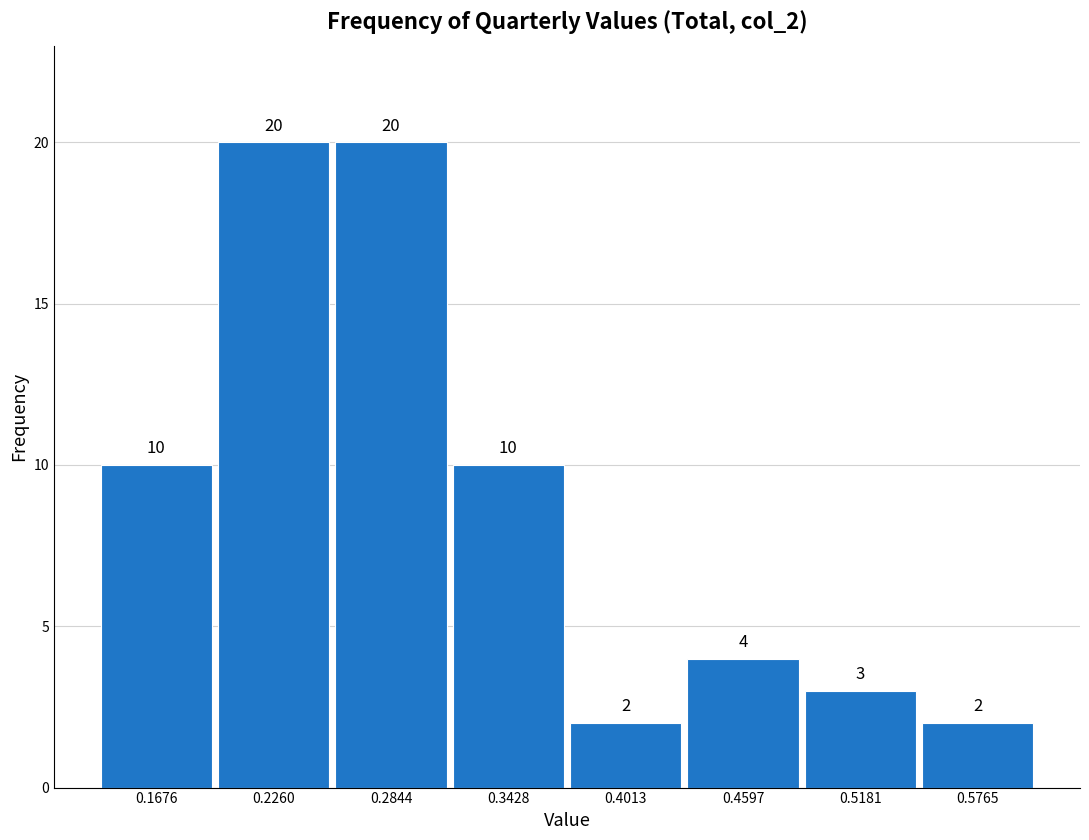

How tall is the bar that spans 0.55 to 0.61 on the x-axis? The bar edges are not printed on the chart, so give them approximately, as read against the axis.

2